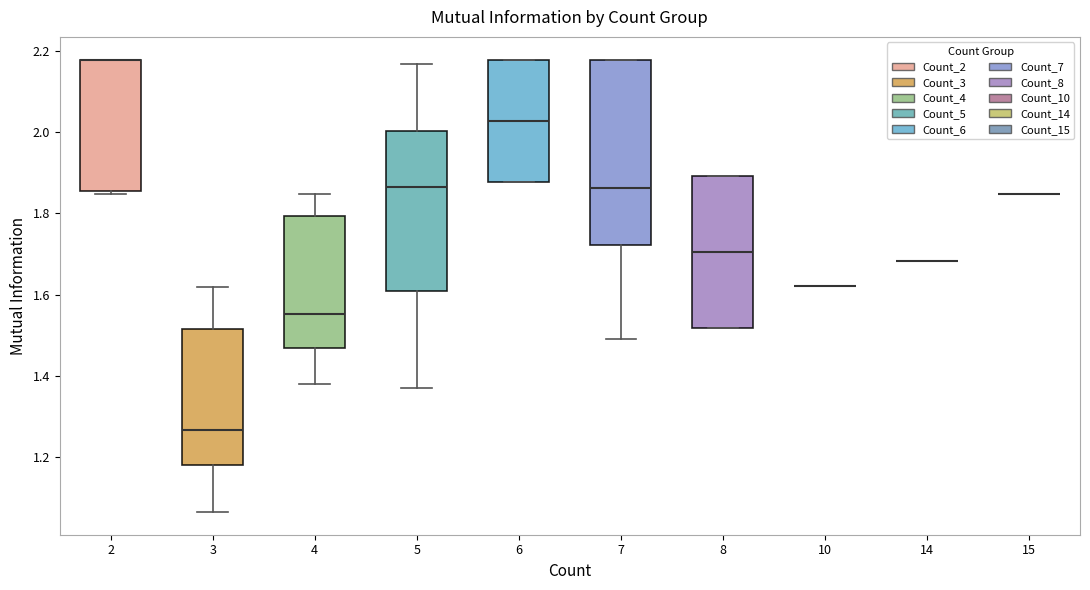

Where does the median line of the box at x = 4 sit on the y-axis? The values are not printed on the chart, so give them approximately, as read against the axis.

1.56